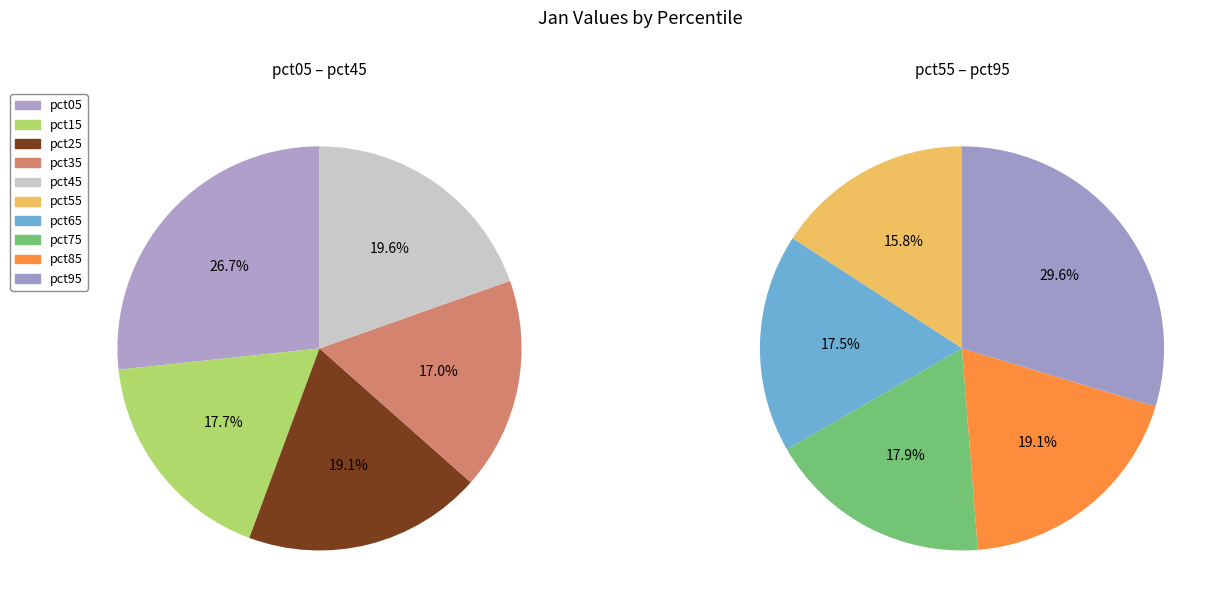

How much of the chart is everything except pct35?

92.9%